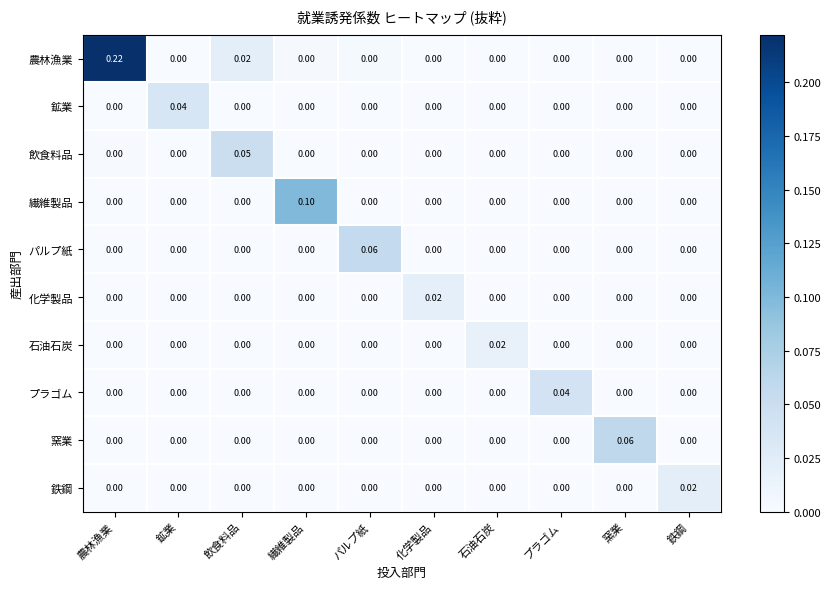

Which category has the highest value across all series?

農林漁業